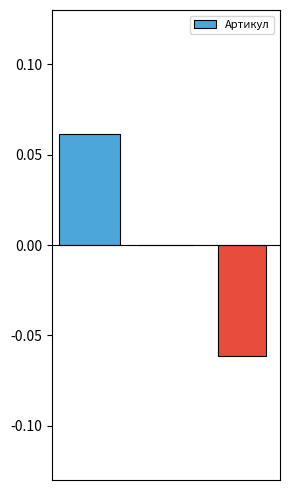

How many series are shown in this chart?

1